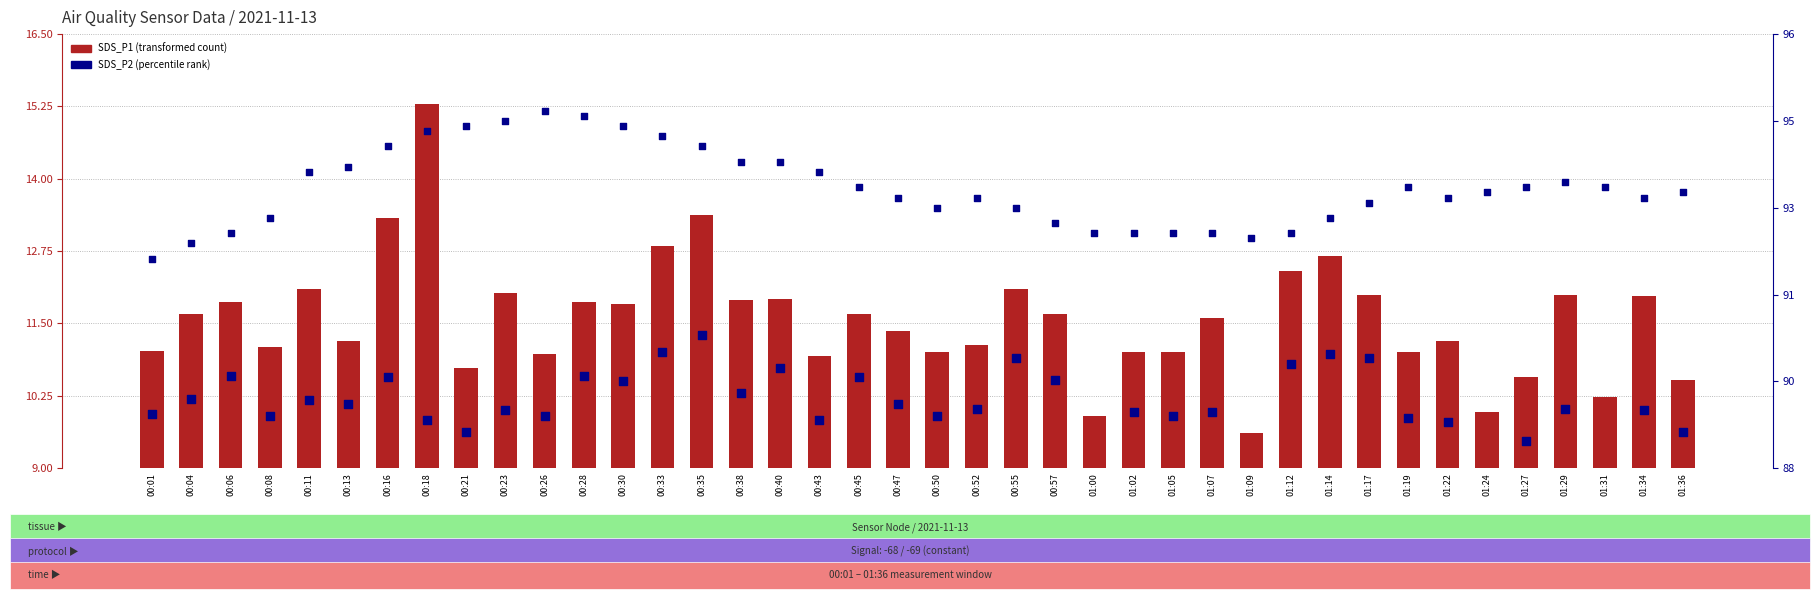

Which series reaches the minimum Y coordinate?

SDS_P2 (percentile rank)